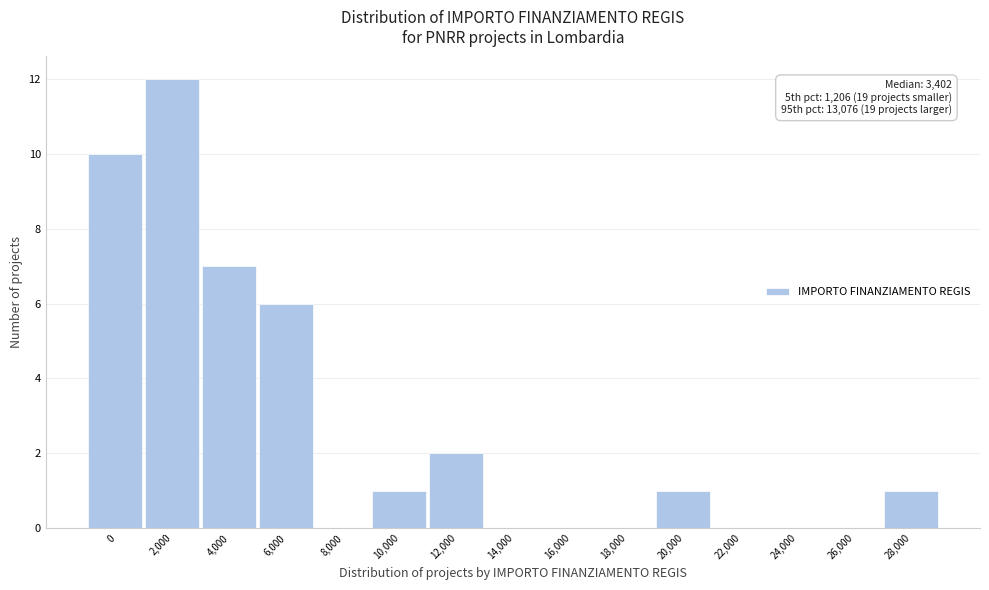

Reading right to left, list all the values displayed in this chart.

28,000=1	26,000=0	24,000=0	22,000=0	20,000=1	18,000=0	16,000=0	14,000=0	12,000=2	10,000=1	8,000=0	6,000=6	4,000=7	2,000=12	0=10